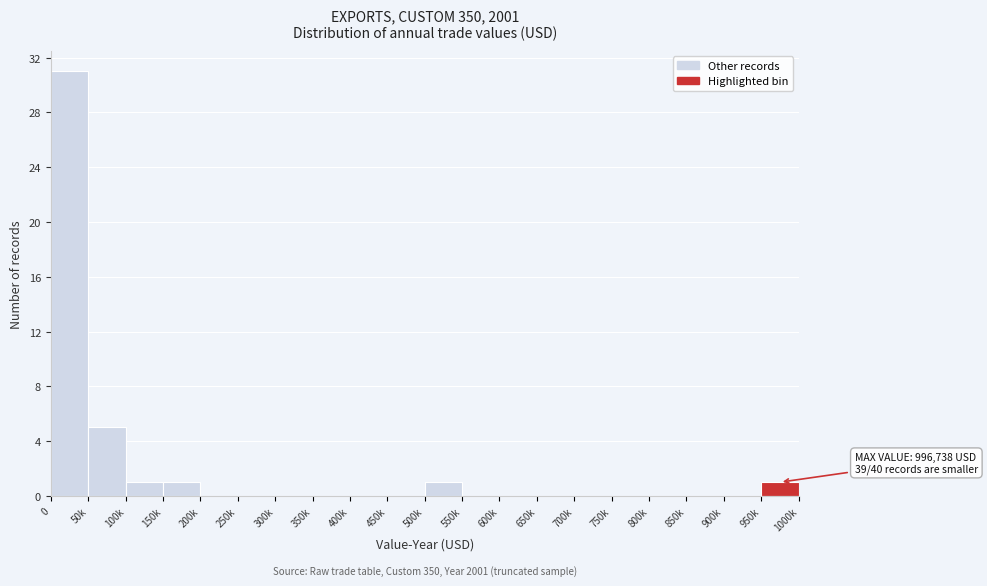

Reading left to right, extract all data points from this chart.

0=31	50k=5	100k=1	150k=1	200k=0	250k=0	300k=0	350k=0	400k=0	450k=0	500k=1	550k=0	600k=0	650k=0	700k=0	750k=0	800k=0	850k=0	900k=0	950k=1